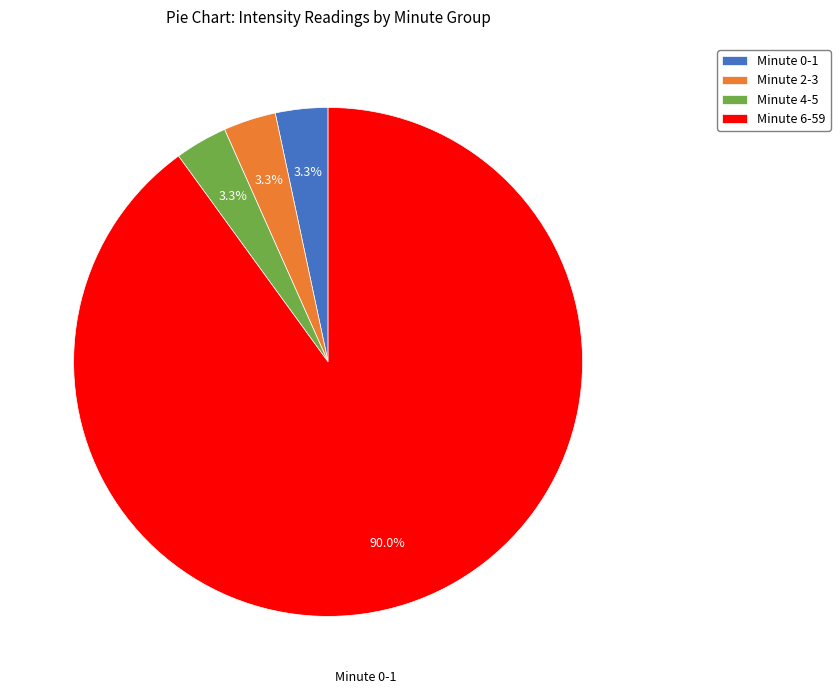

Approximately how many times larger is the value at Minute 0-1 compared to Minute 4-5?

1.0